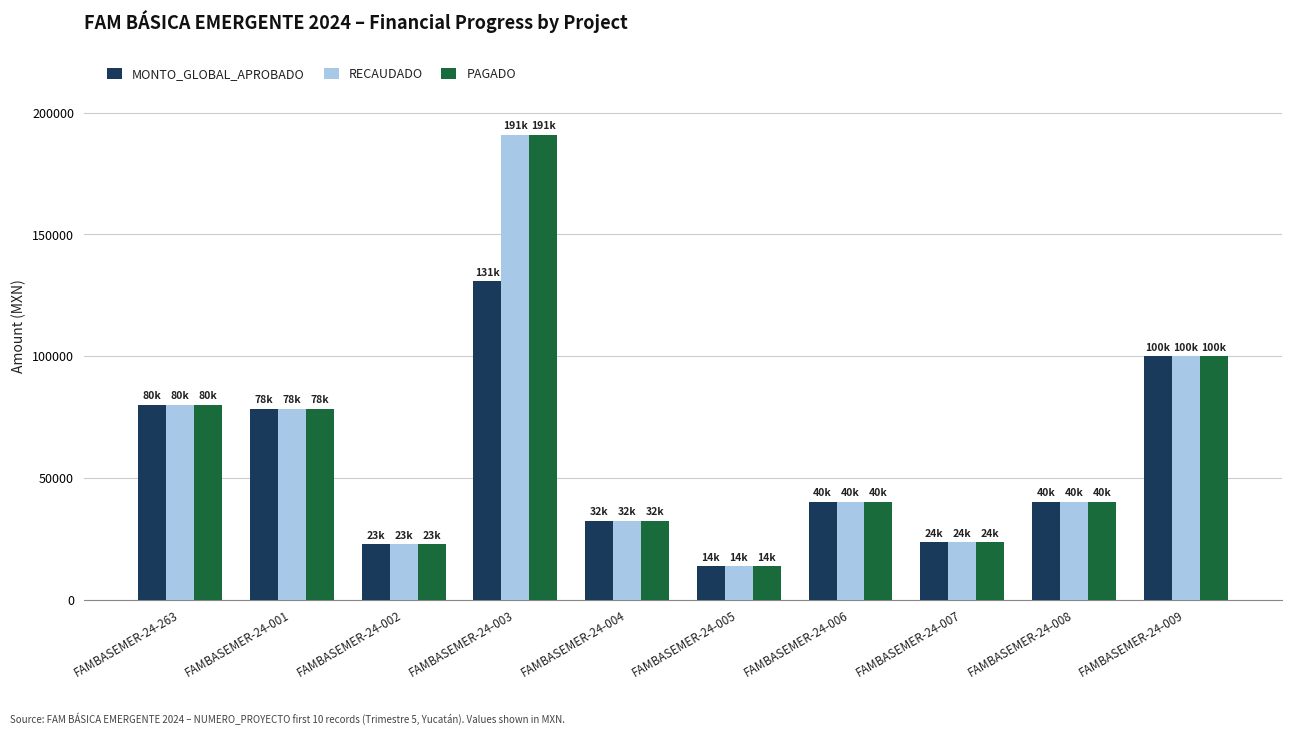

What is the difference between the highest and lowest values at FAMBASEMER-24-003?

60015.0